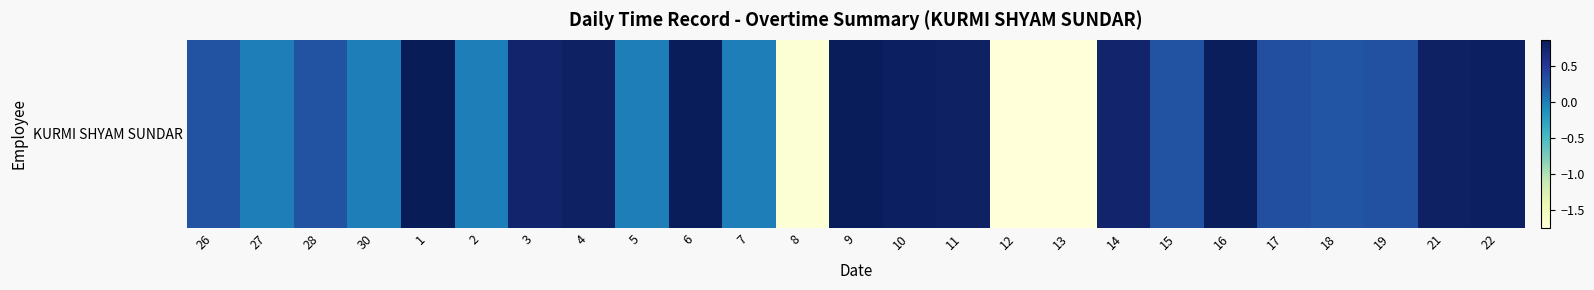

What is the change in value from 28 to 3?

+0.5